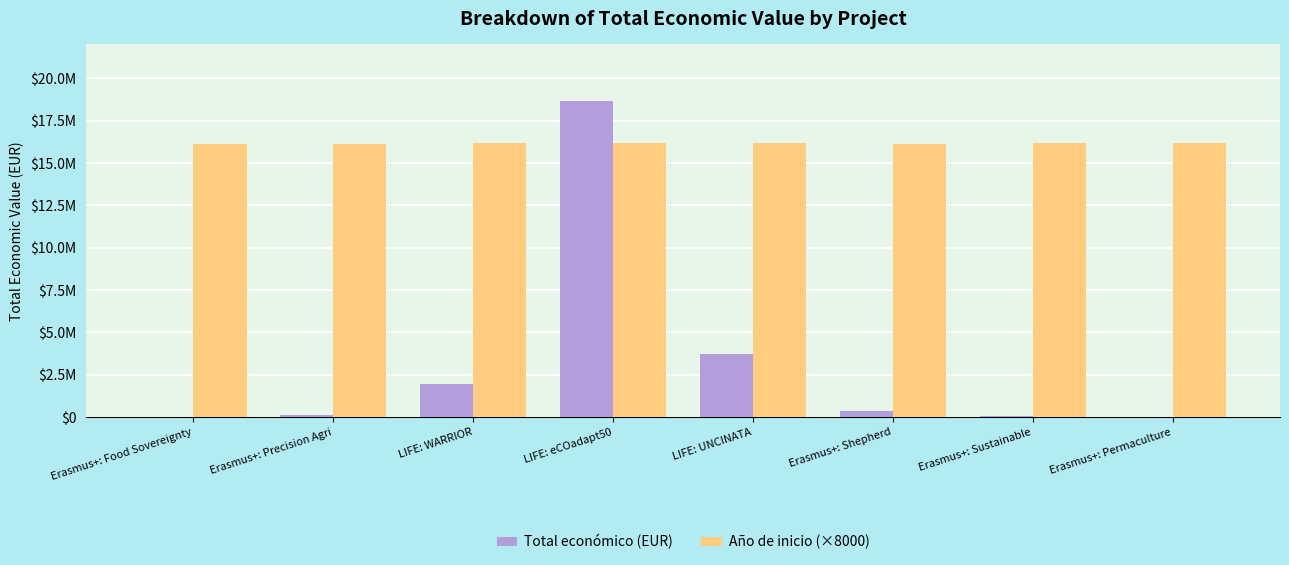

What are all the series names shown in the legend?

Total económico (EUR), Año de inicio (×8000)